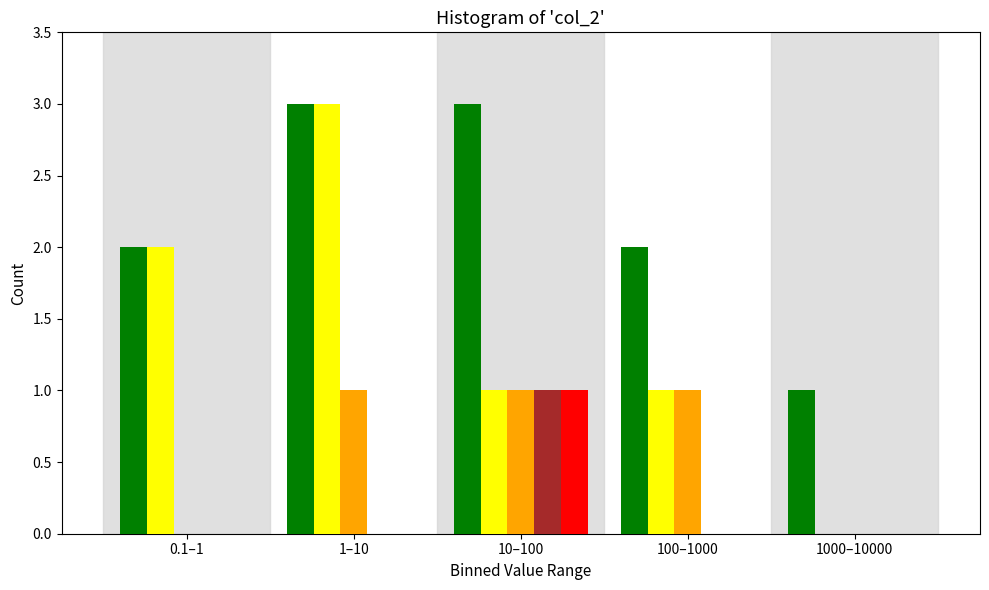

What is the total value across all series at 100–1000?

4